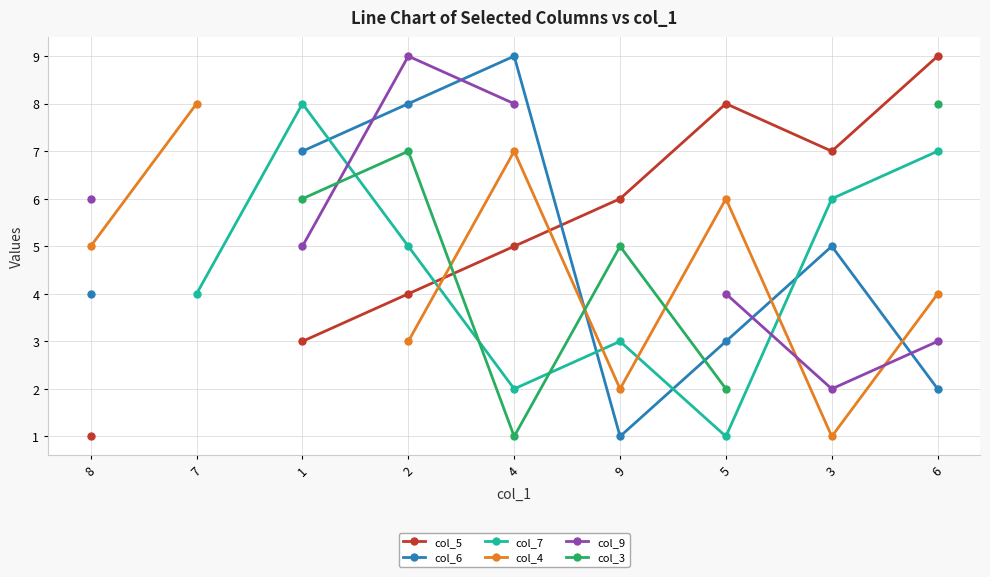

True or false: col_4 and col_6 cross at least once.

True